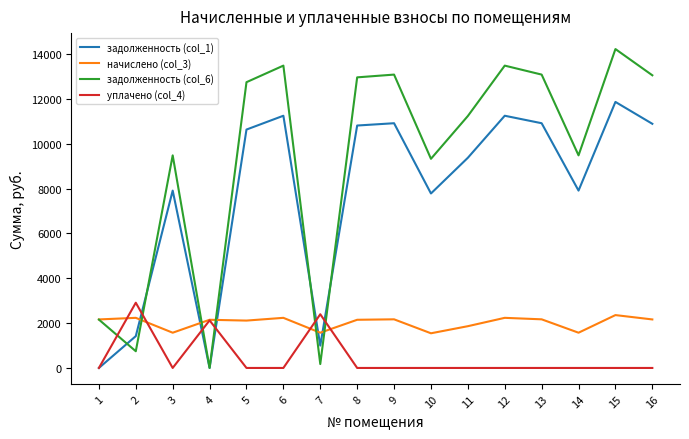

Which series has the largest total across all categories?

задолженность (col_6)